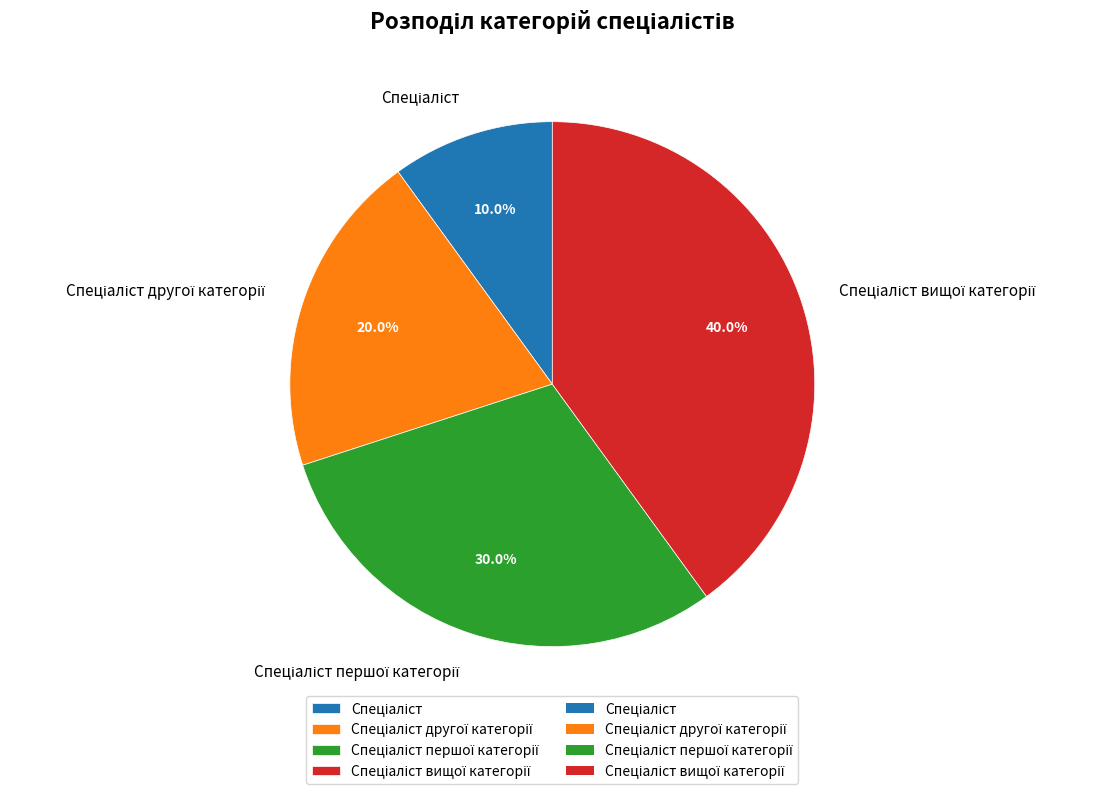

To the nearest percent, what is the difference between the largest and smallest slice percentages?

30%